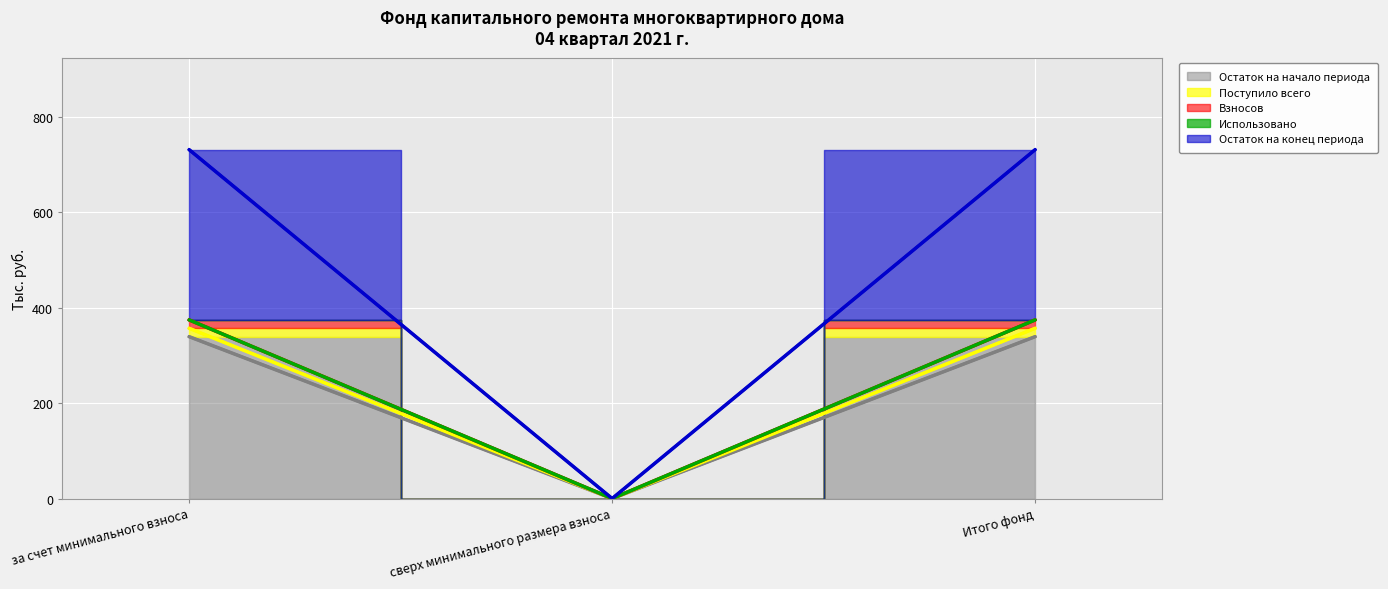

Rank the categories by Взносов value from highest to lowest.

за счет минимального взноса, Итого фонд, сверх минимального размера взноса